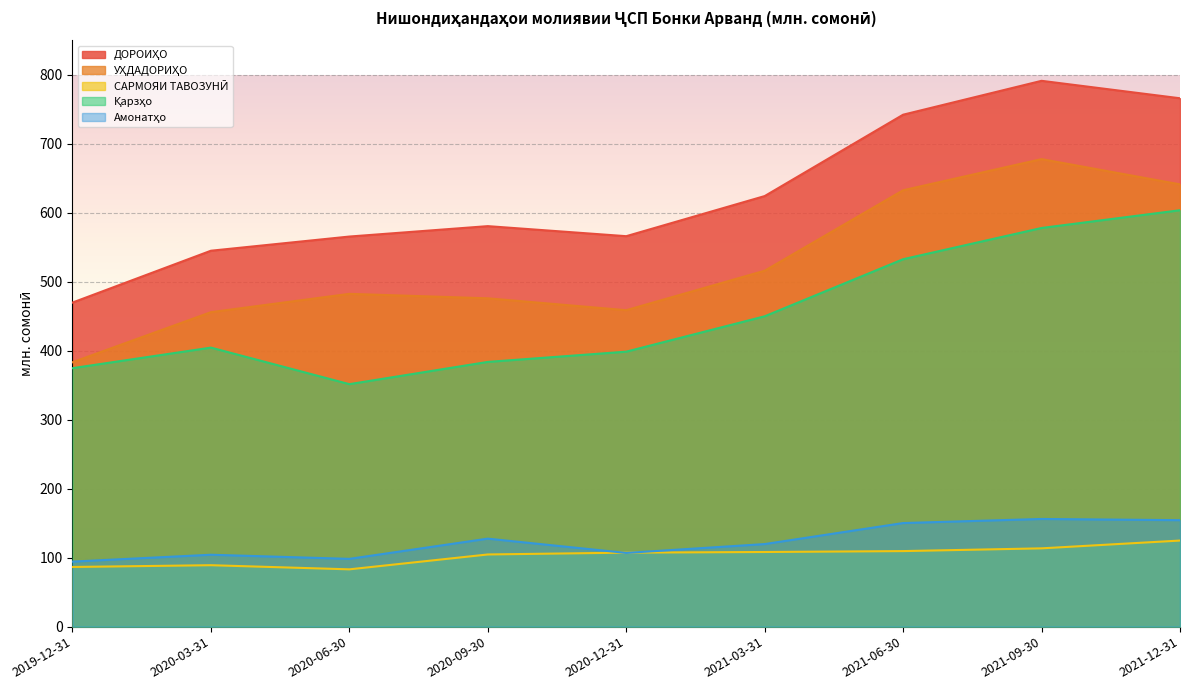

What position from the left is 2021-12-31?

9